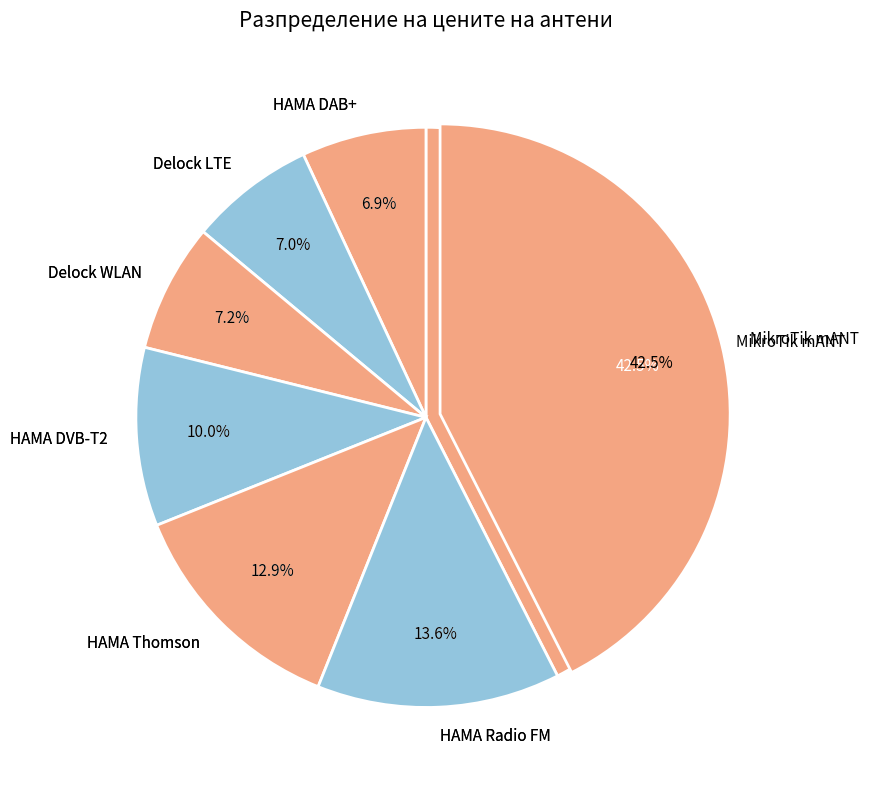

Do MikroTik mANT and HAMA Thomson together represent more than half of the pie?

Yes